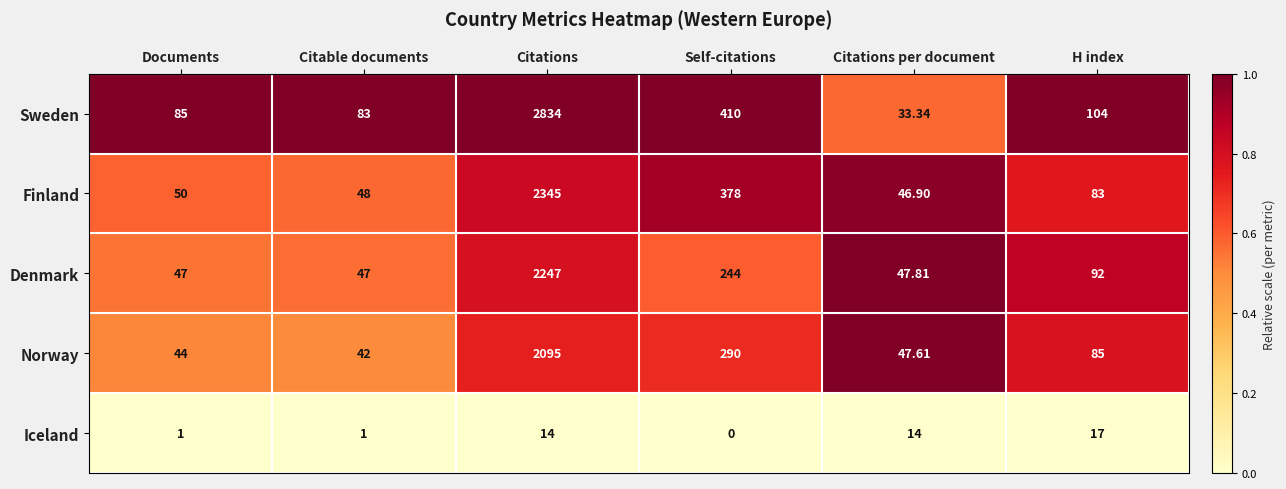

Rank the categories by Sweden value from highest to lowest.

Citations, Self-citations, H index, Documents, Citable documents, Citations per document